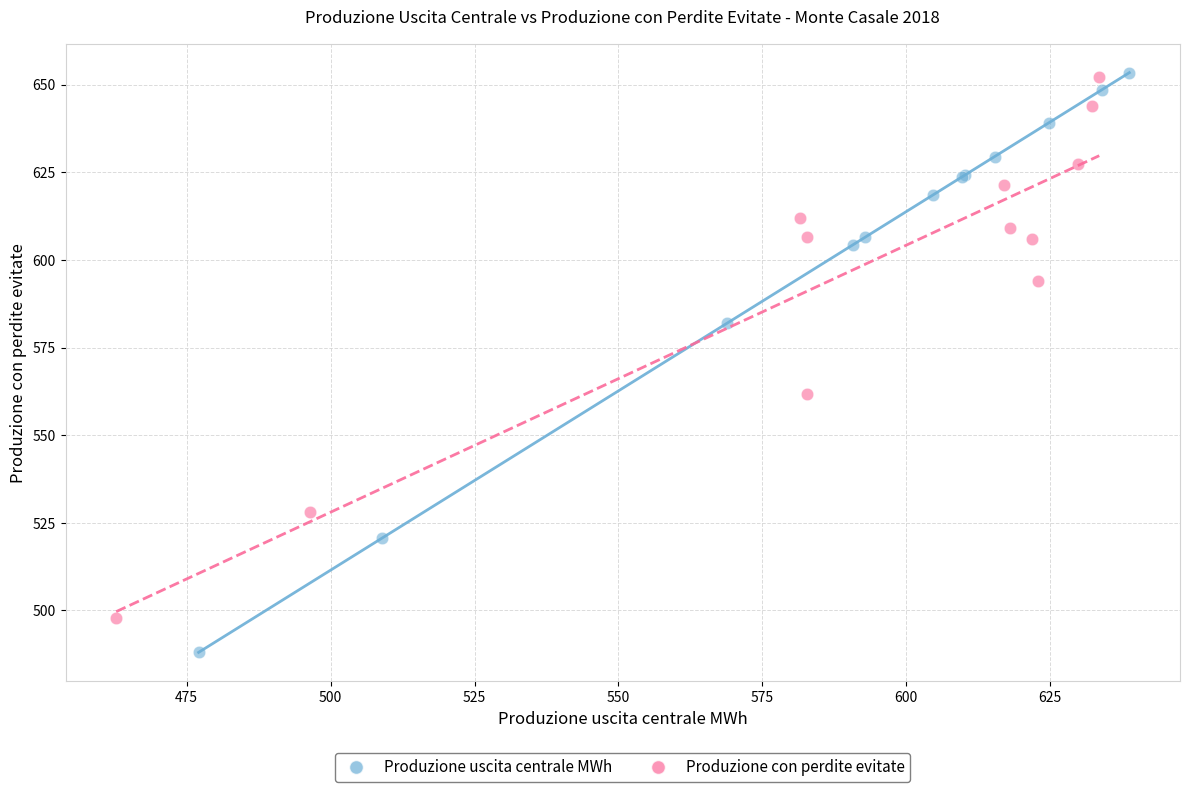

Which series contains the lowest Y value?

Produzione uscita centrale MWh